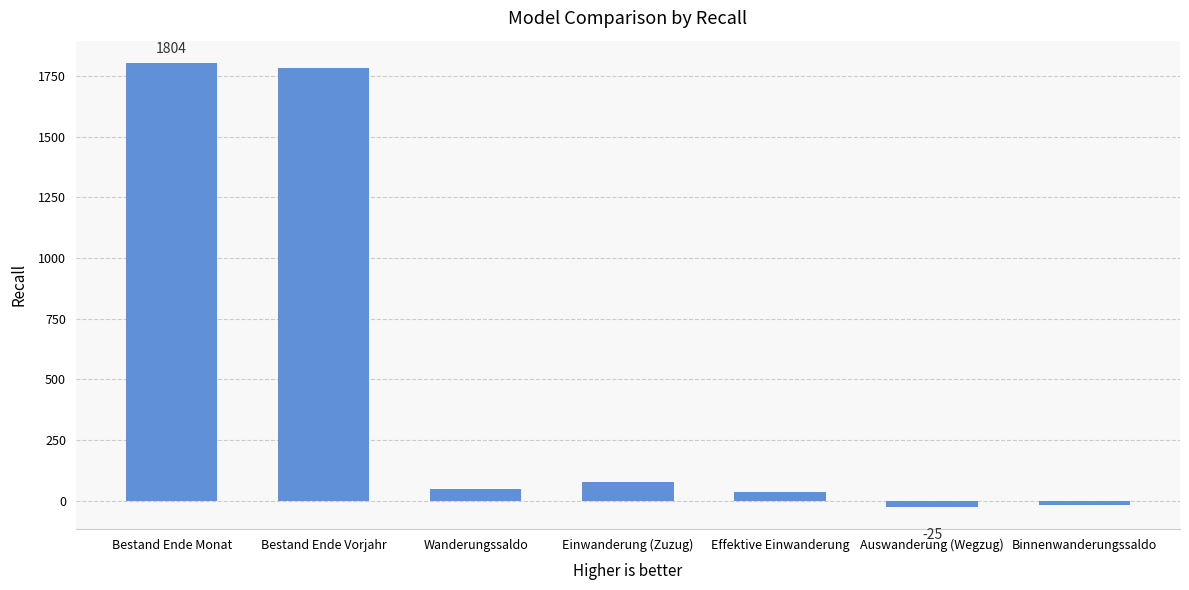

Approximately how many times larger is the value at Einwanderung (Zuzug) compared to Effektive Einwanderung?

2.1